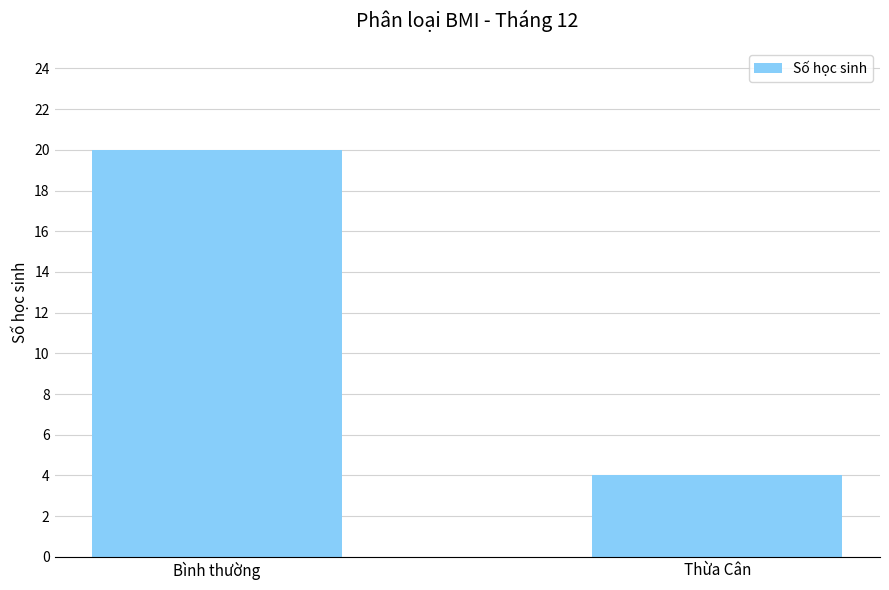

What is the approximate value at Bình thường?

20